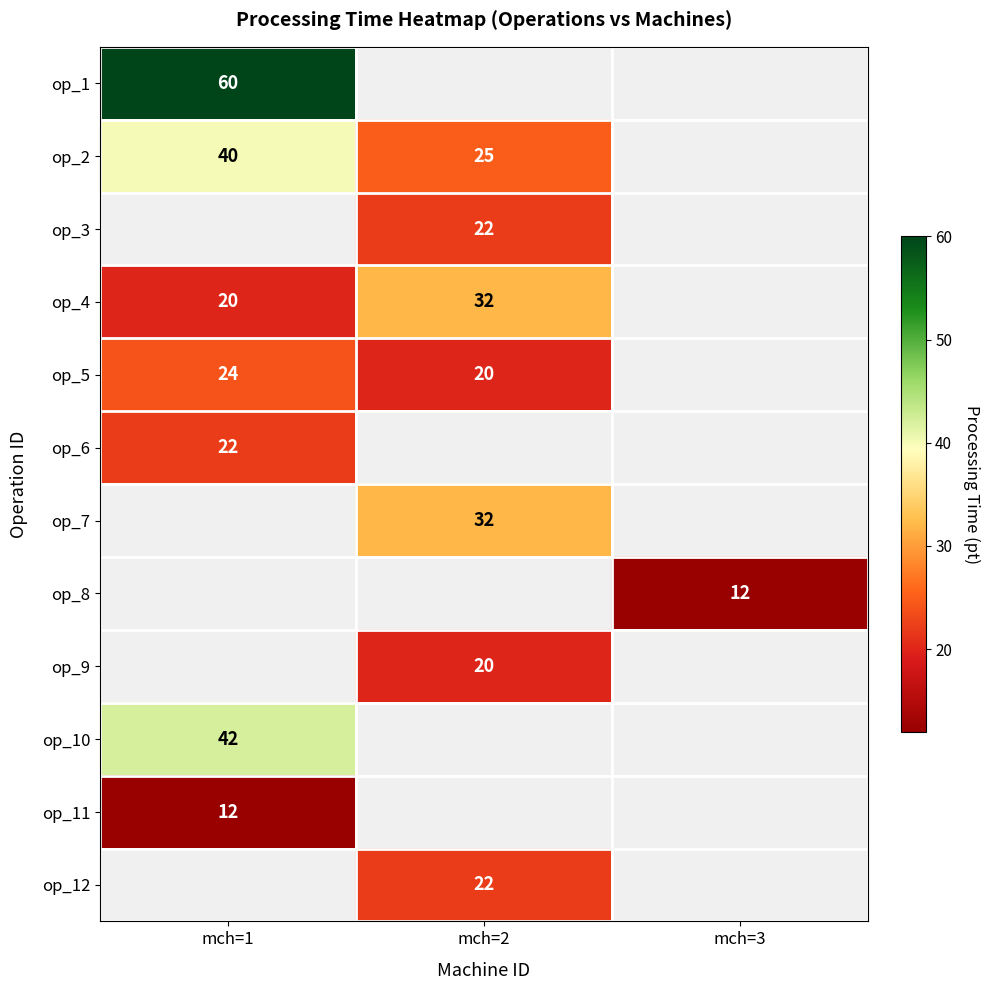

The op_2 series shows 19 at mch=1. True or false?

False